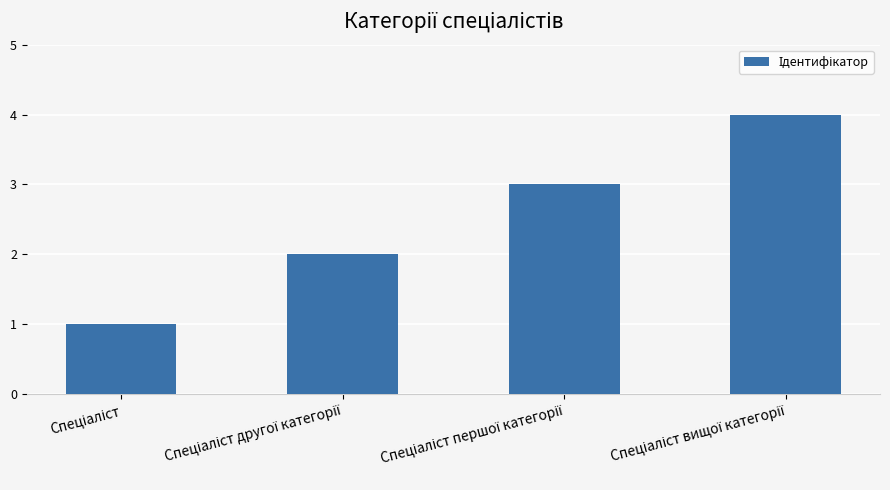

What is the greatest value displayed?

4